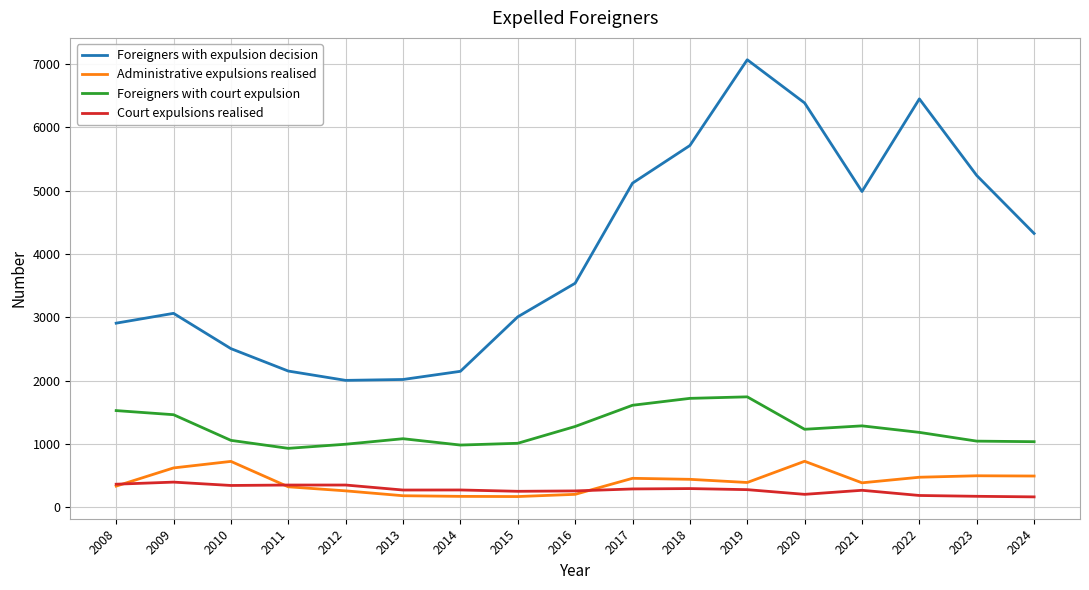

The value of Foreigners with court expulsion at 2014 is 985. True or false?

True